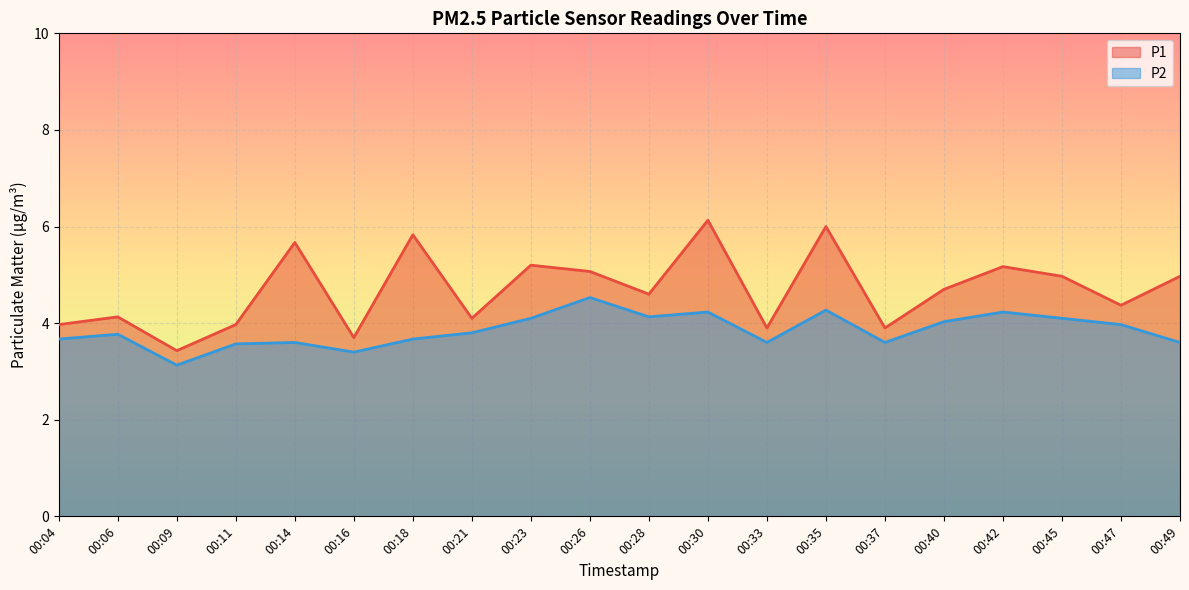

How many data points in P1 are above 4?

14